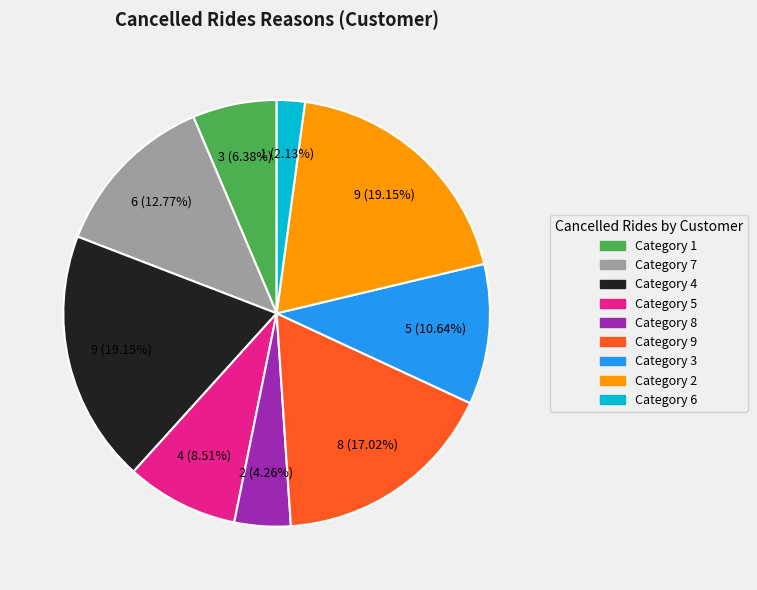

Is there any slice that represents more than half of the pie?

No